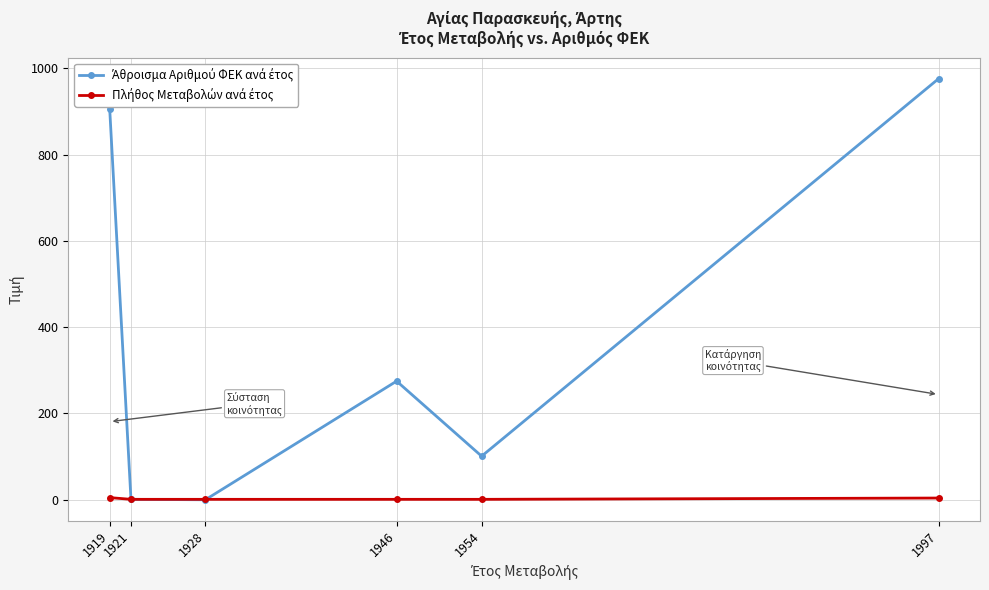

How many lines are shown in the chart?

2